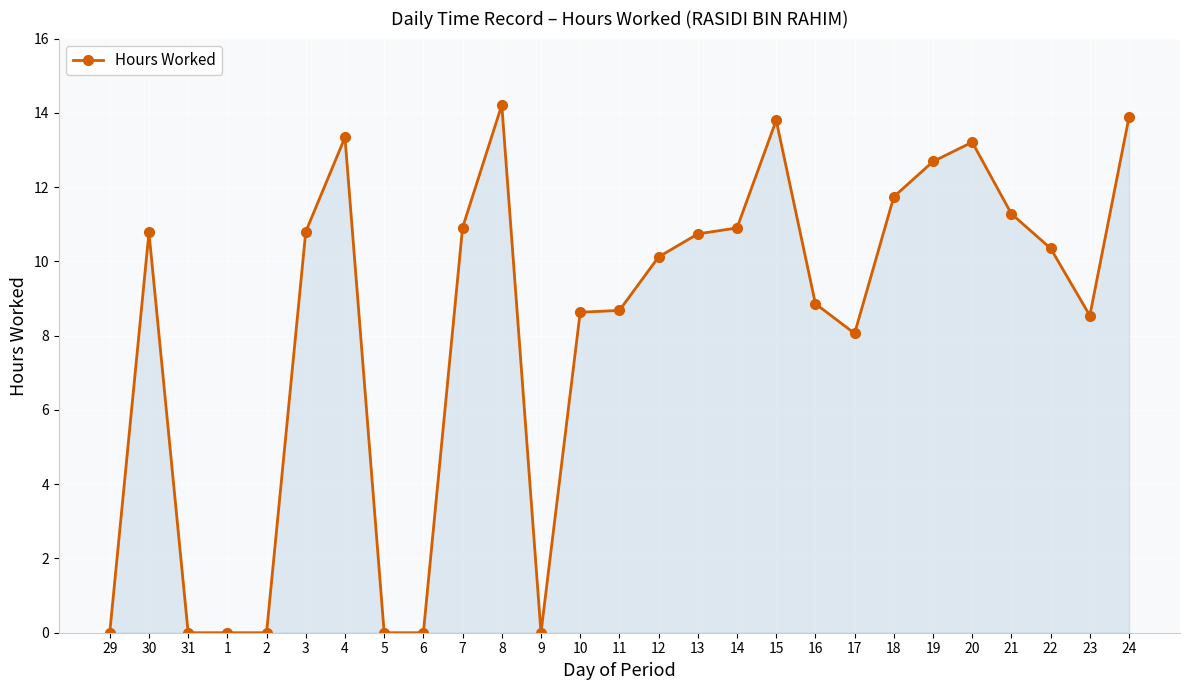

Which category has the highest value across all series?

8